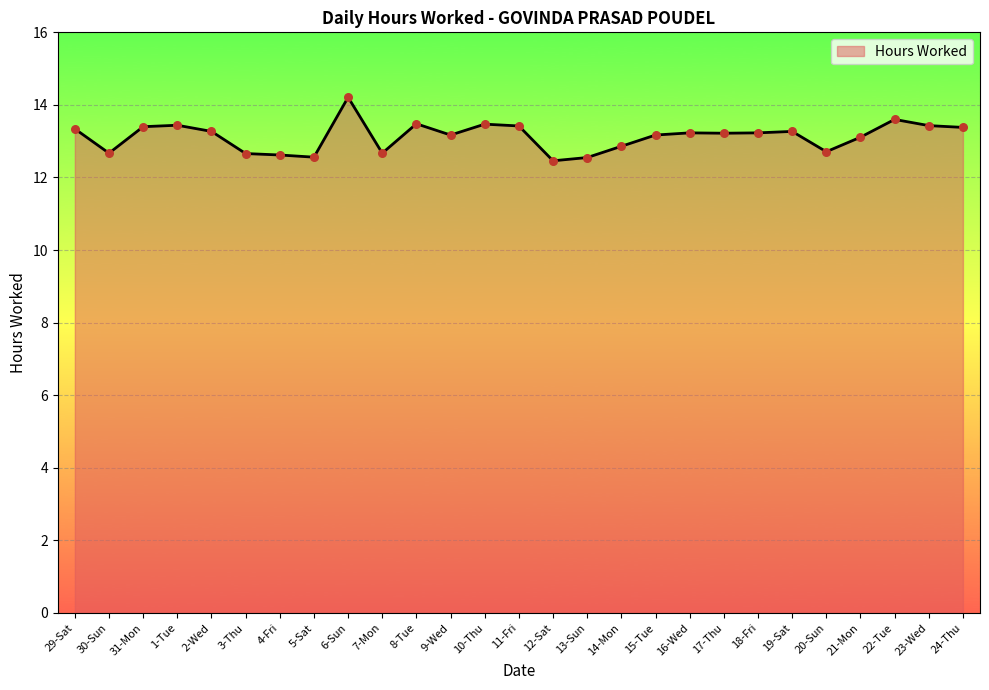

Approximately how many times larger is the value at 21-Mon compared to 6-Sun?

0.9